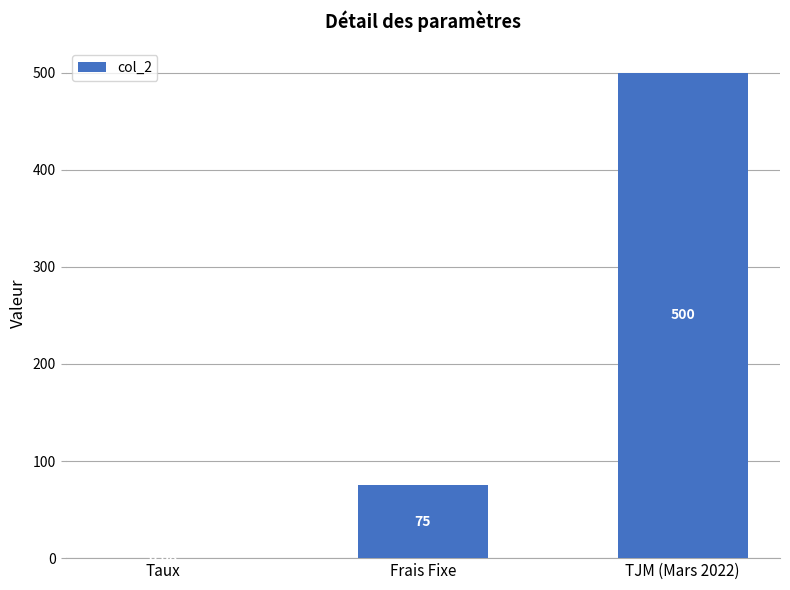

What is the sum of the values at TJM (Mars 2022) and Frais Fixe?

575.0